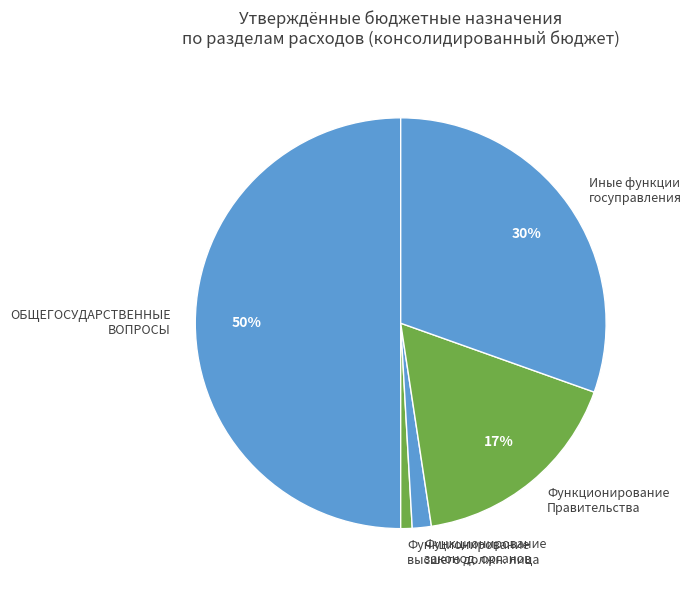

What is the ratio of the value at ОБЩЕГОСУДАРСТВЕННЫЕ ВОПРОСЫ to the value at Функционирование Правительства?

2.9